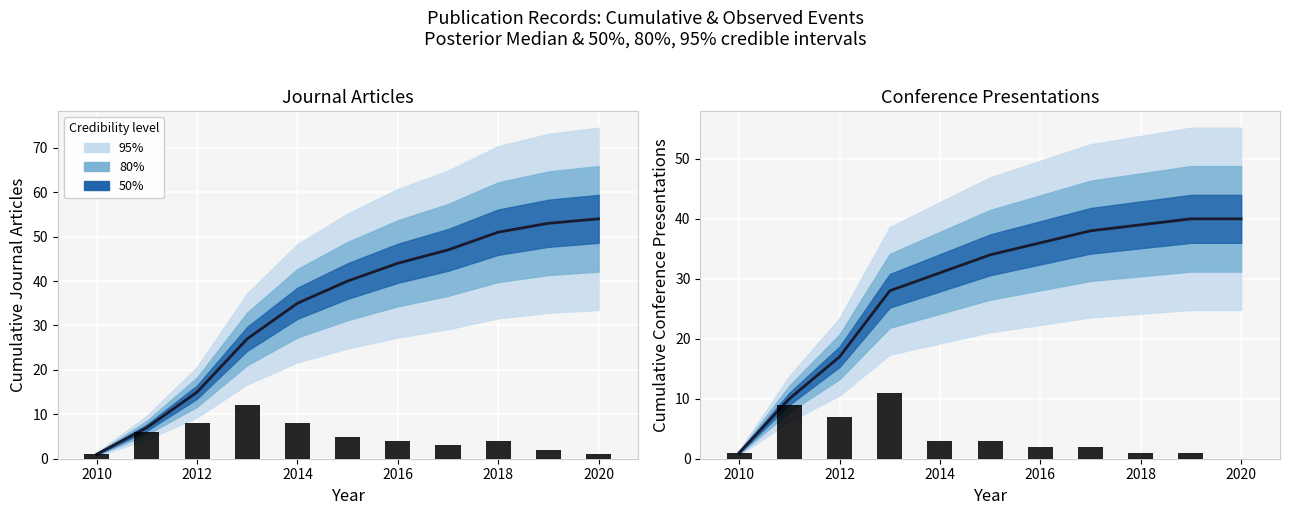

The Median series shows 6 at 2012. True or false?

False